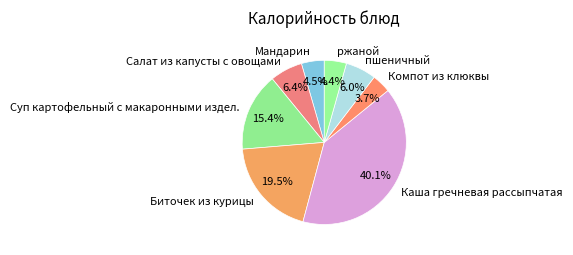

To the nearest percent, what portion does ржаной represent?

4%